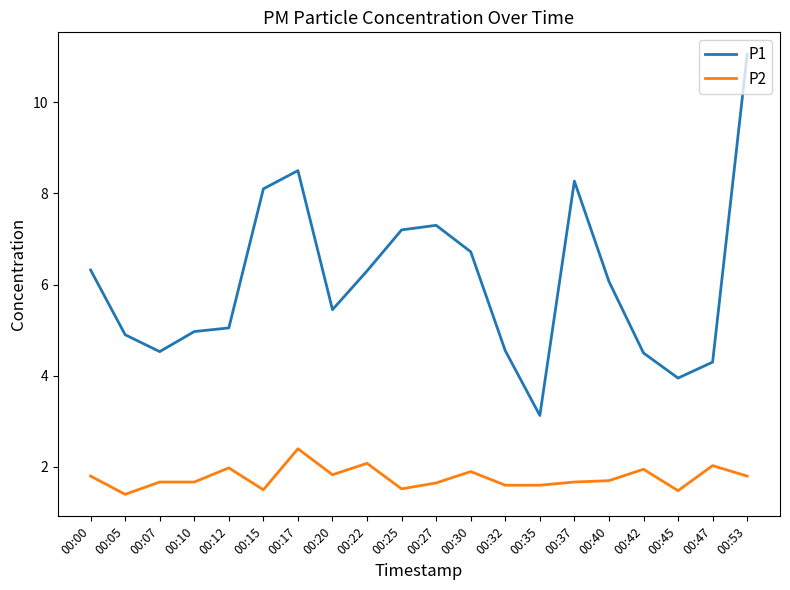

Is it true that P2 equals 3.2 at 00:20?

False